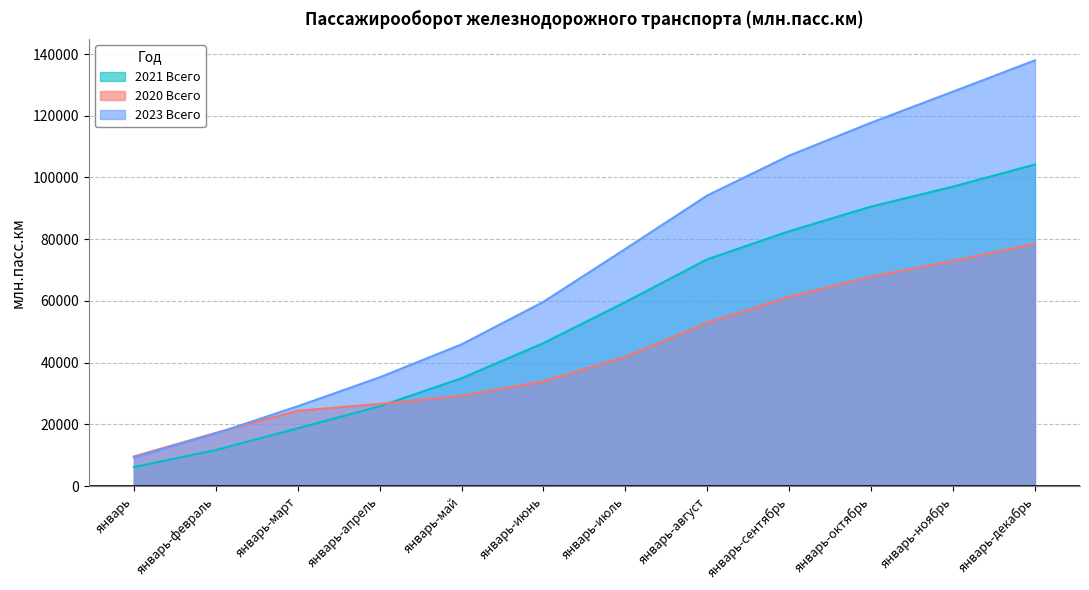

The value of 2021 Всего at январь-сентябрь is 129077.1. True or false?

False